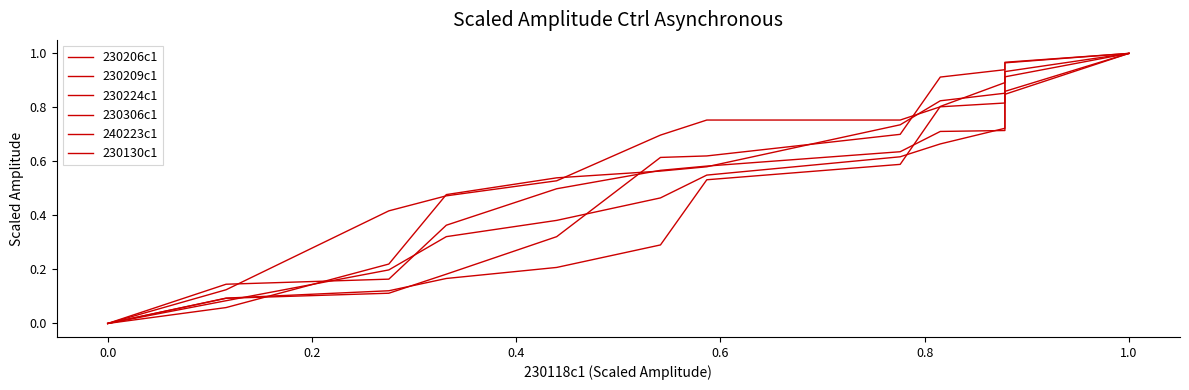

What is the value of the 230224c1 point at the 4th from the left?

0.5